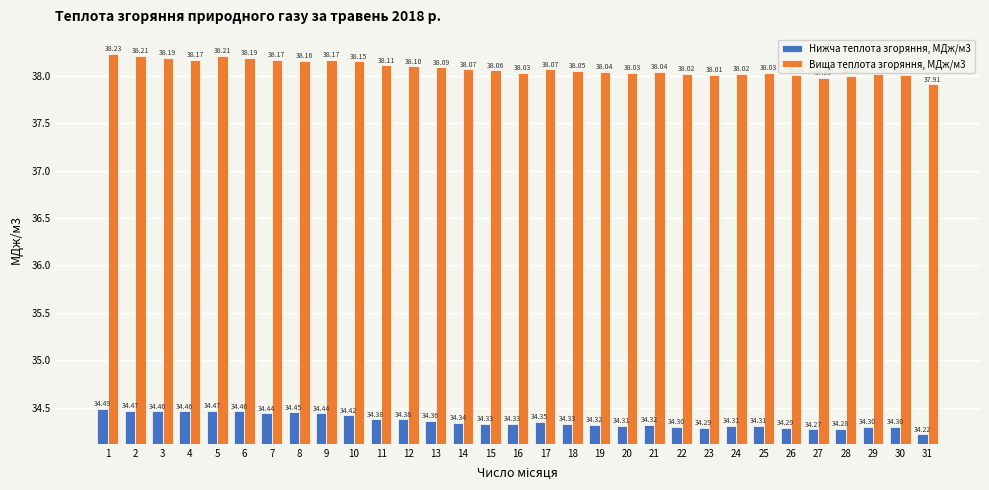

At which category is the sum across all series the highest?

1